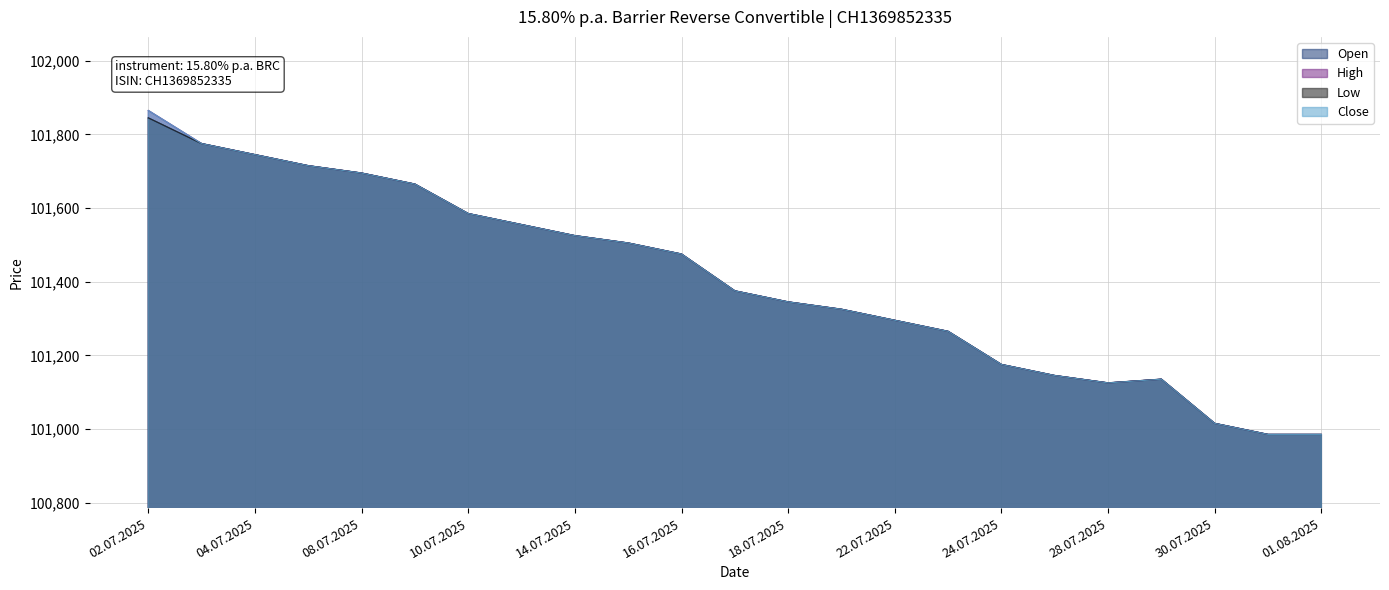

Rank the series at 29.07.2025 from highest to lowest value.

Open, High, Low, Close